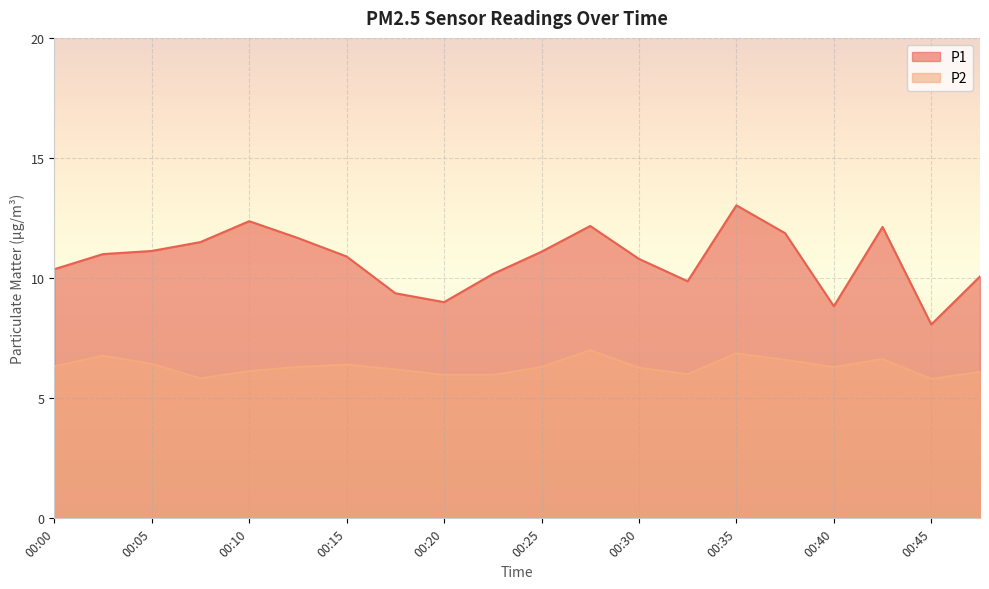

Count the number of data series in this chart.

2